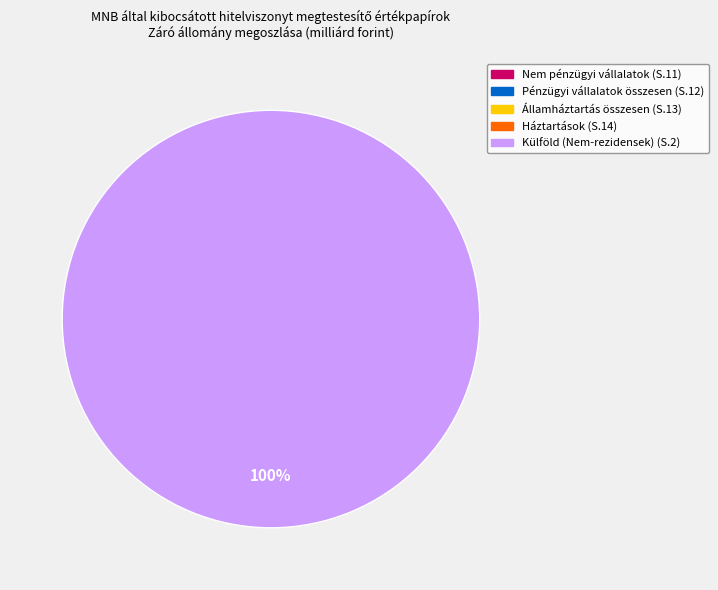

Is there a majority slice in this chart?

Yes